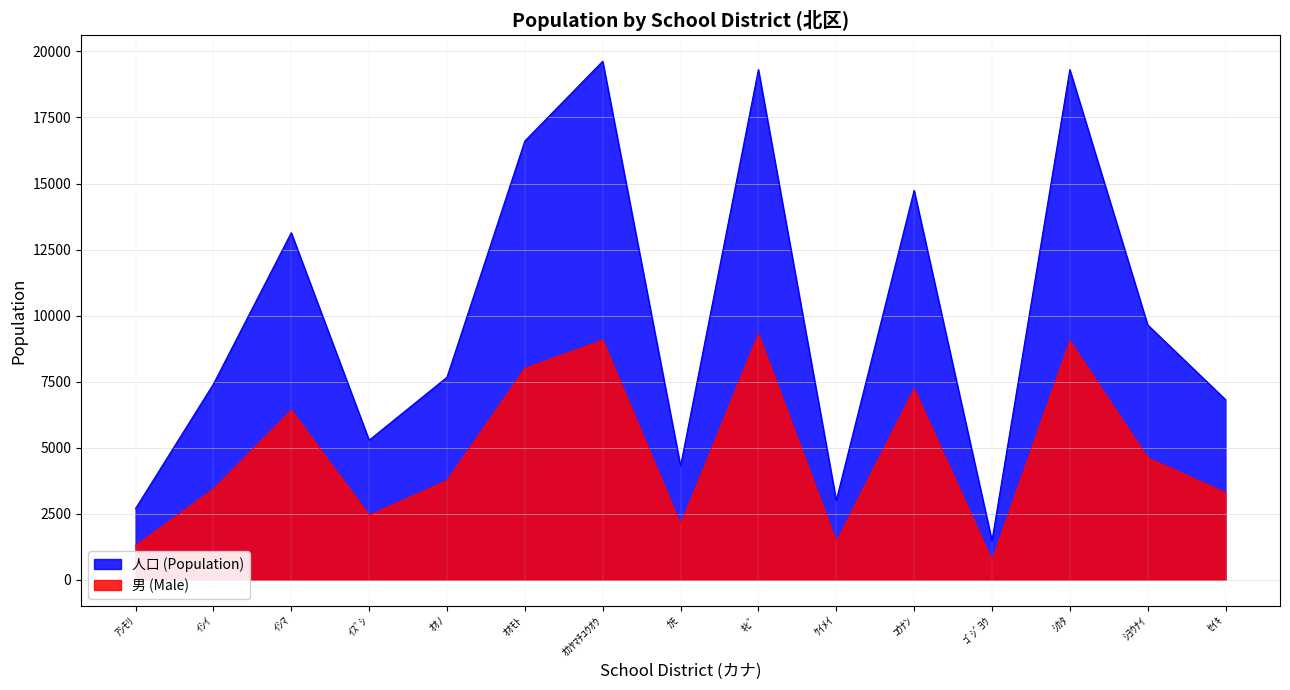

Which series has the largest range (max minus min)?

人口 (Population)